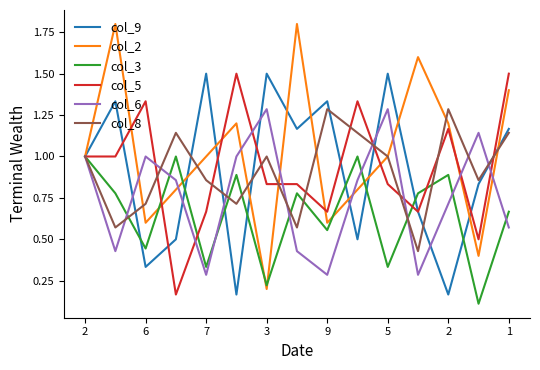

How many lines are shown in the chart?

6